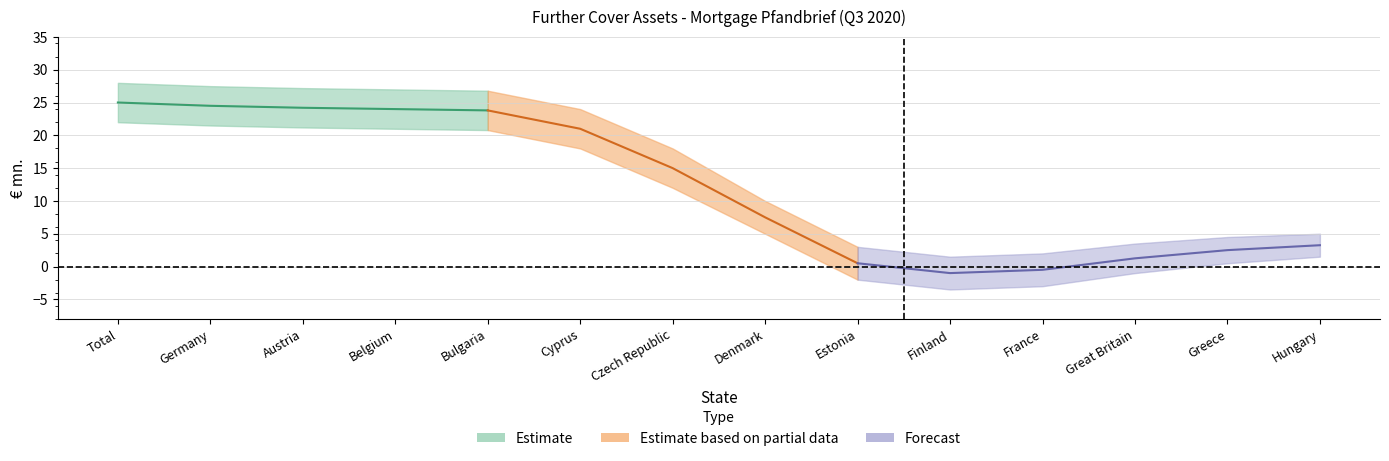

True or false: Total_2019 and Germany_2020 intersect in this chart.

False